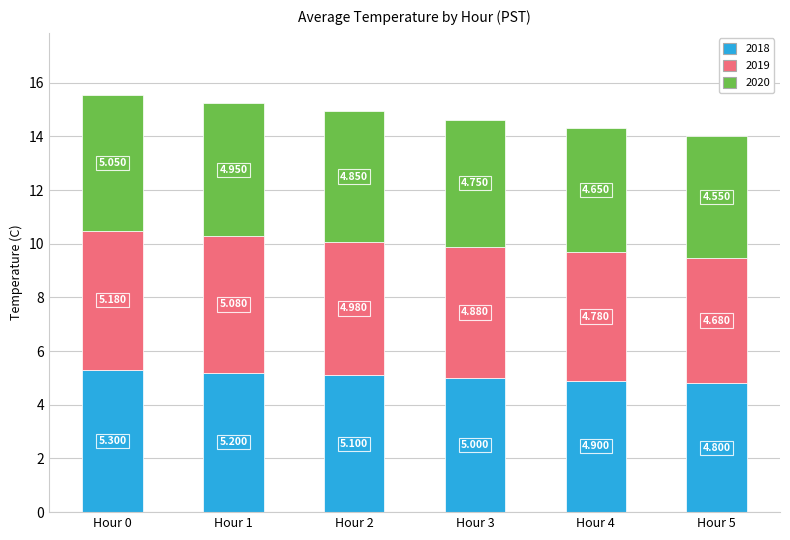

Which series has the largest range (max minus min)?

2018